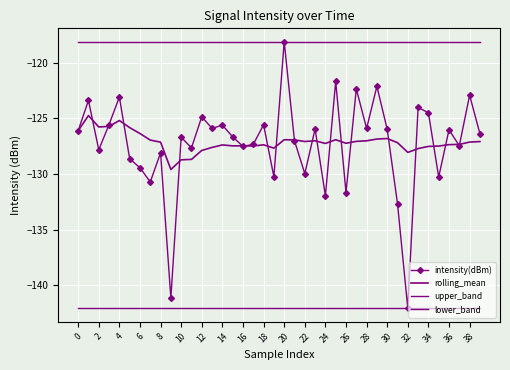

What is the difference between the maximum and minimum values in the intensity(dBm) series?

24.0